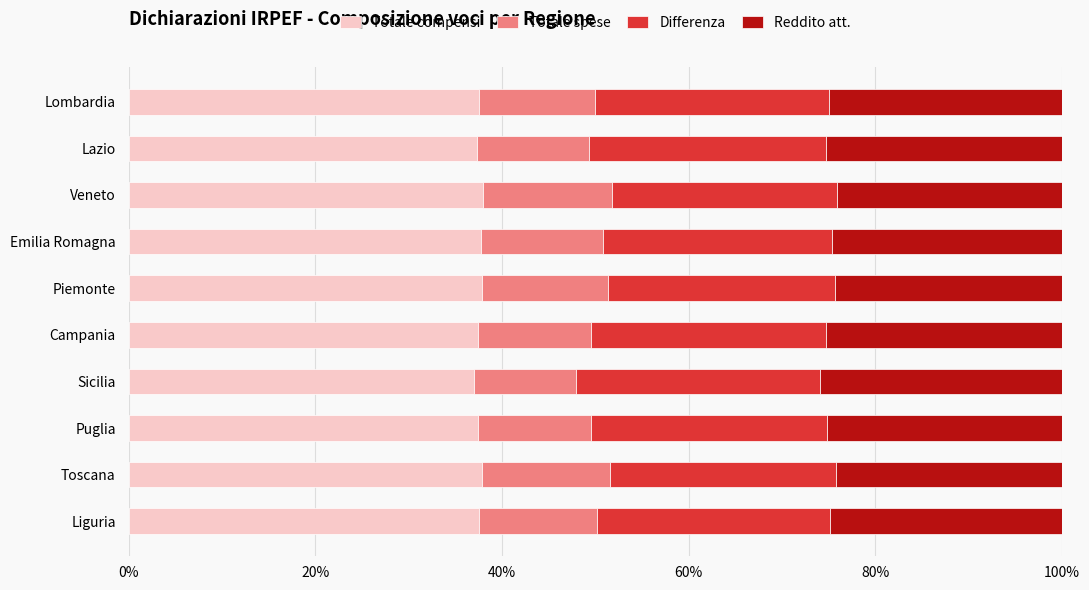

How many data points does each series have?

10